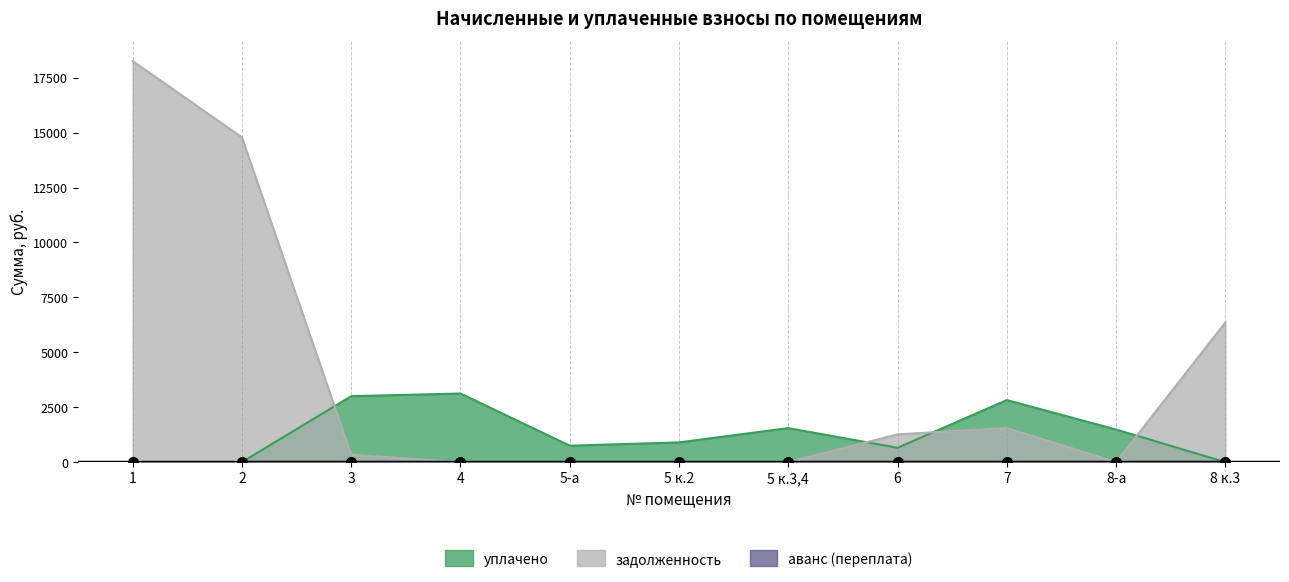

At how many categories does at least one series exceed 16222?

1